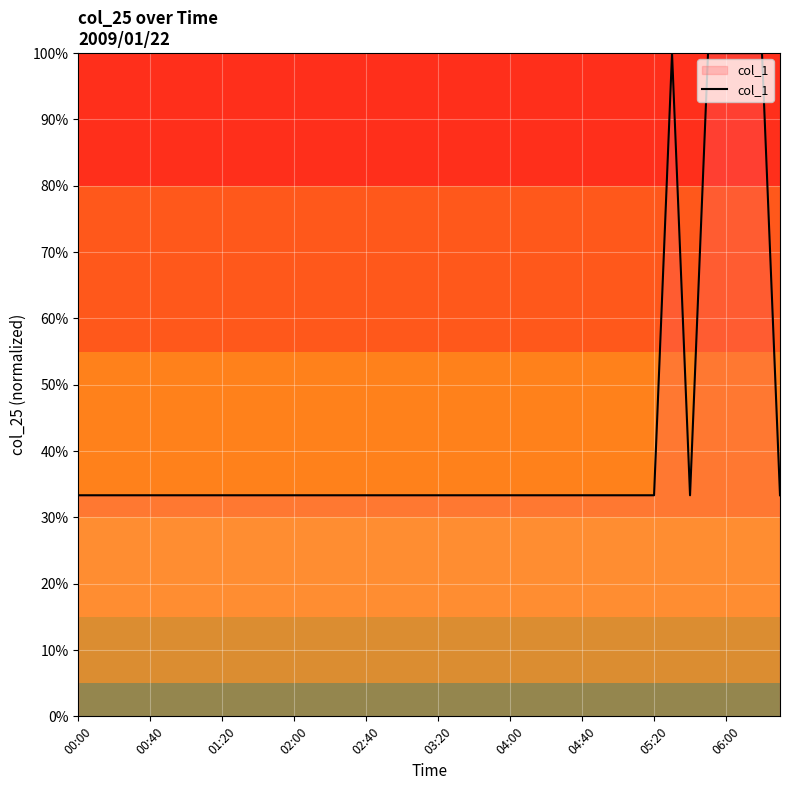

Reading left to right, list all the values displayed in this chart.

0.3	0.3	0.3	0.3	0.3	0.3	0.3	0.3	0.3	0.3	0.3	0.3	0.3	0.3	0.3	0.3	0.3	0.3	0.3	0.3	0.3	0.3	0.3	0.3	0.3	0.3	0.3	0.3	0.3	0.3	0.3	0.3	0.3	1.0	0.3	1.0	1.0	1.0	1.0	0.3